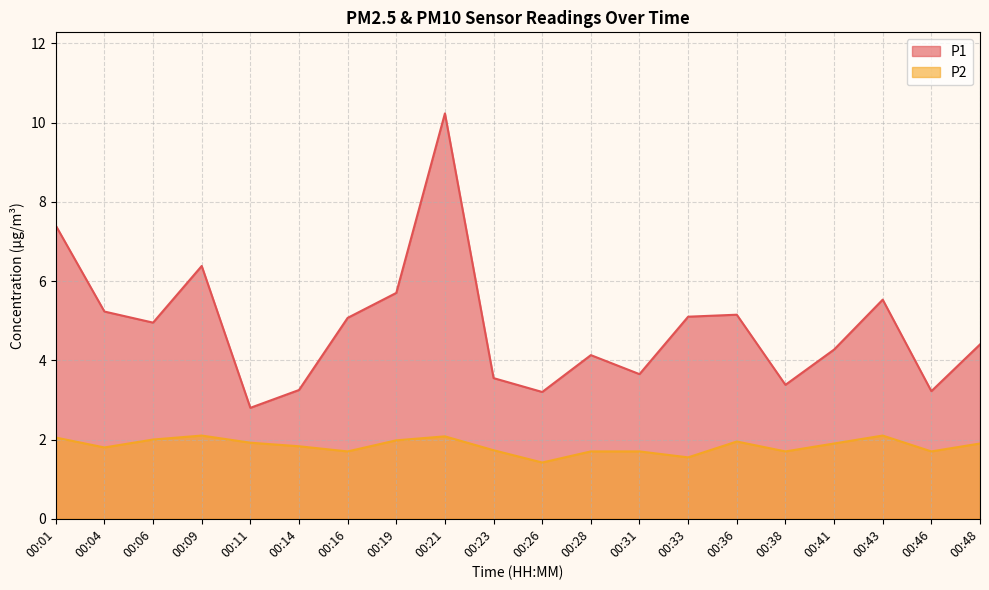

True or false: P1 has more than 0 interior local peaks.

True